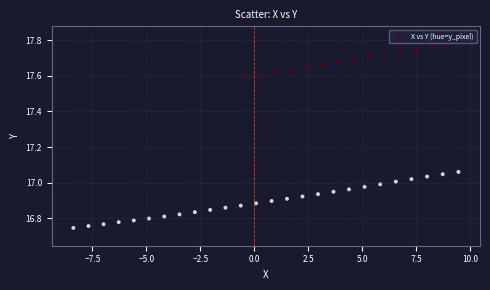

What is the range of Y values (max minus min)?

1.0